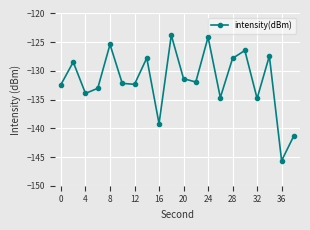

What is the difference between the maximum and second lowest values?

17.5